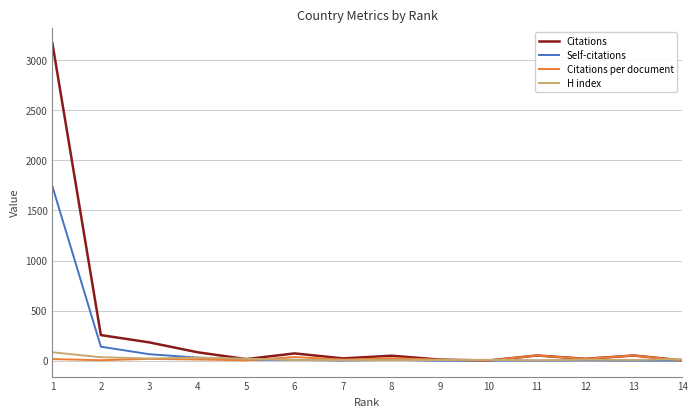

What are all the series names shown in the legend?

Citations, Self-citations, Citations per document, H index